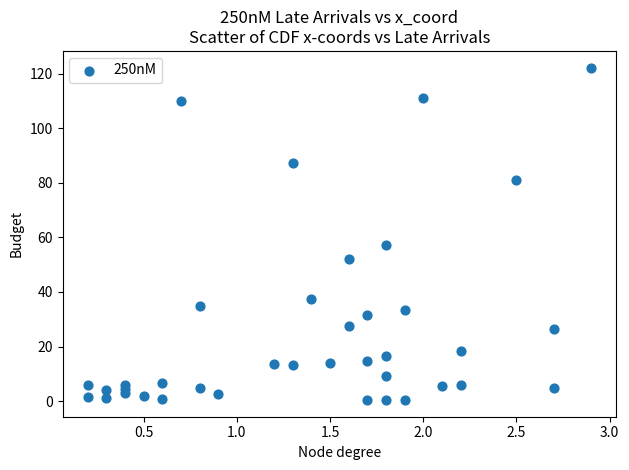

What Y value in the scatter plot is closest to 61?

57.3